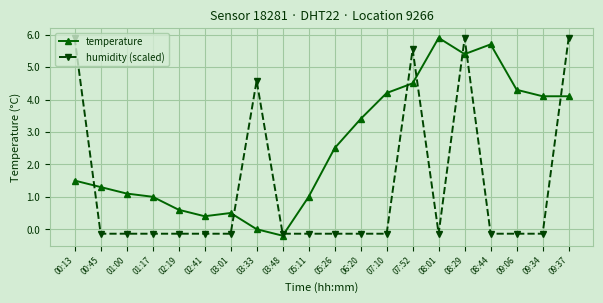

At 07:10, list the series in order from smallest to largest.

humidity (scaled), temperature